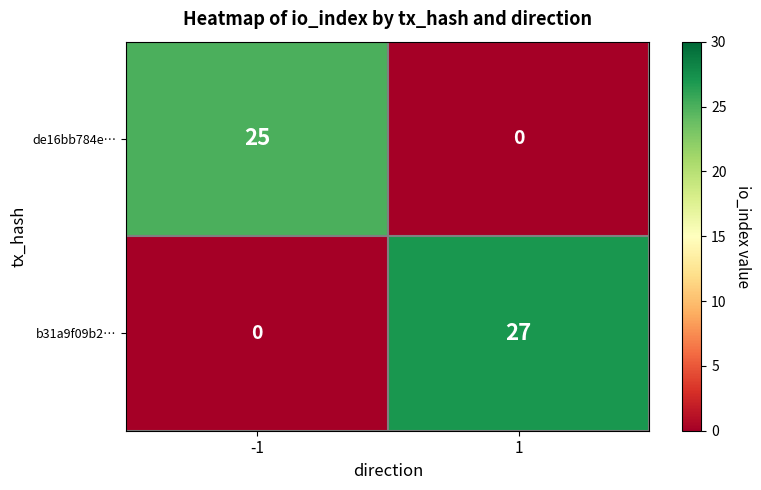

At which category is the sum across all series the highest?

1